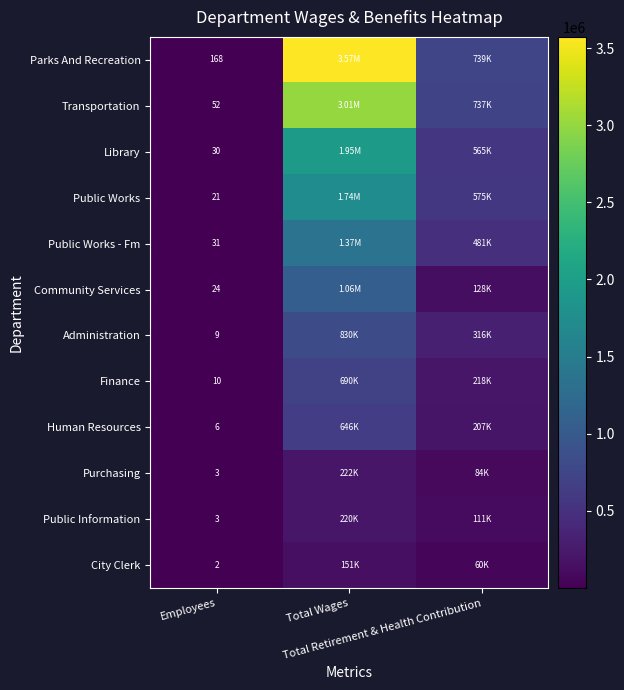

Is it true that Administration equals 168007 at Total Retirement & Health Contribution?

False